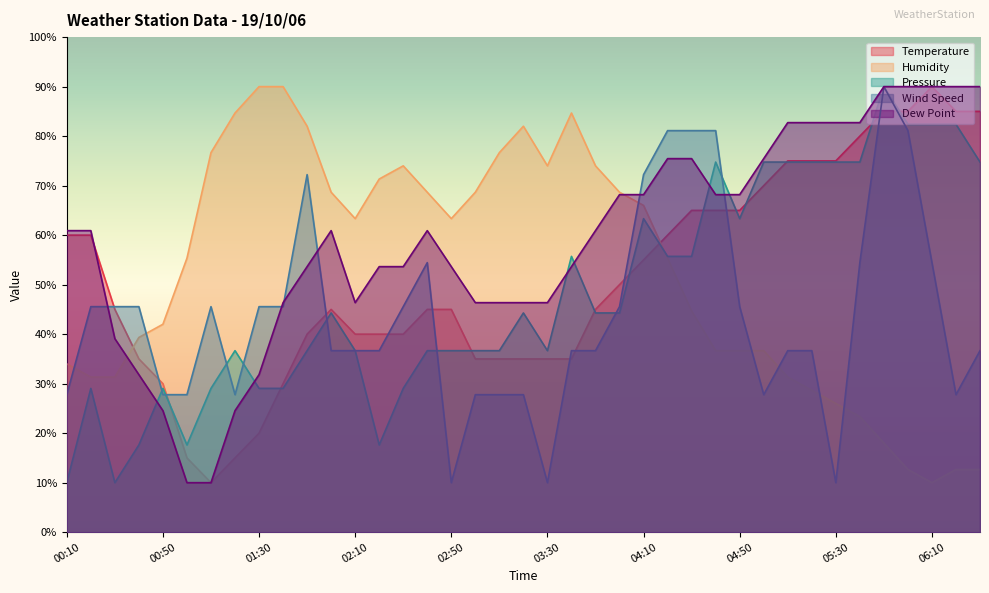

At 05:20, list the series in order from largest to smallest.

Dew Point, Temperature, Pressure, Wind Speed, Humidity